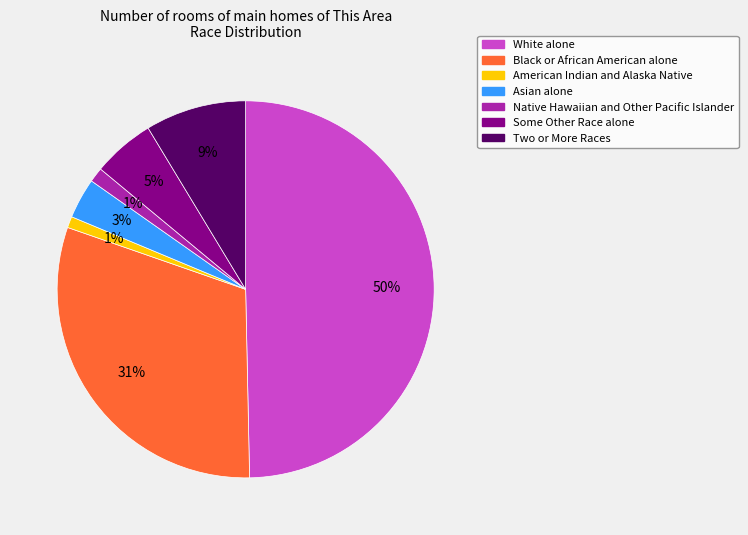

How many segments does this pie chart have?

7